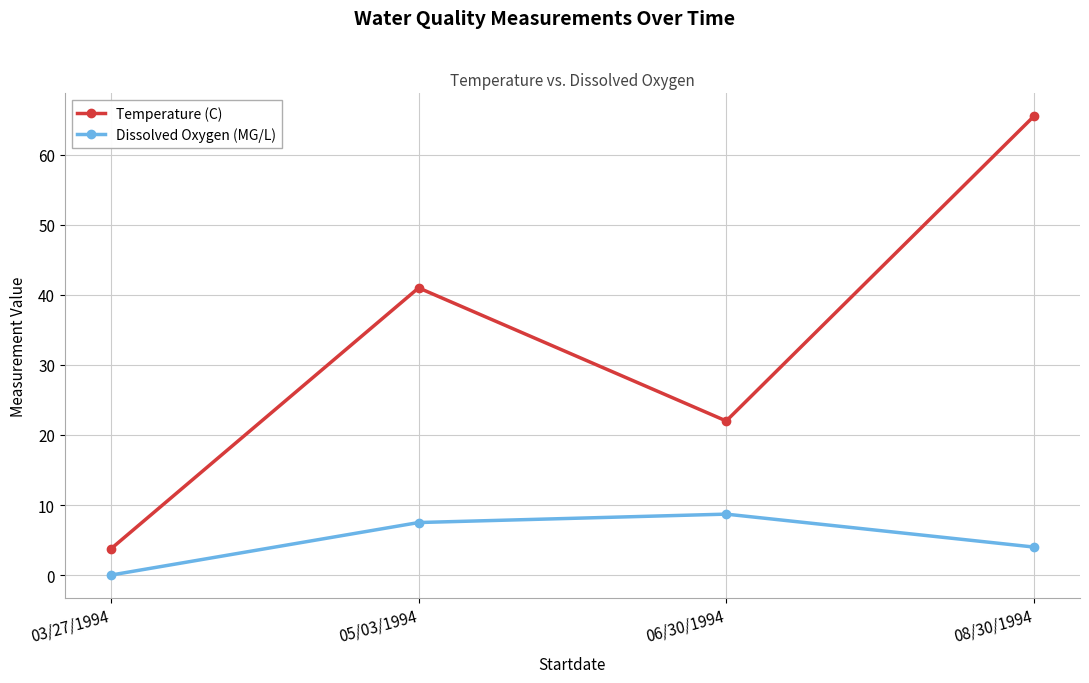

Reading left to right, what are all the values shown in this chart?

Temperature (C): 3.8	41.0	22.0	65.5
Dissolved Oxygen (MG/L): 0.0	7.5	8.7	4.0